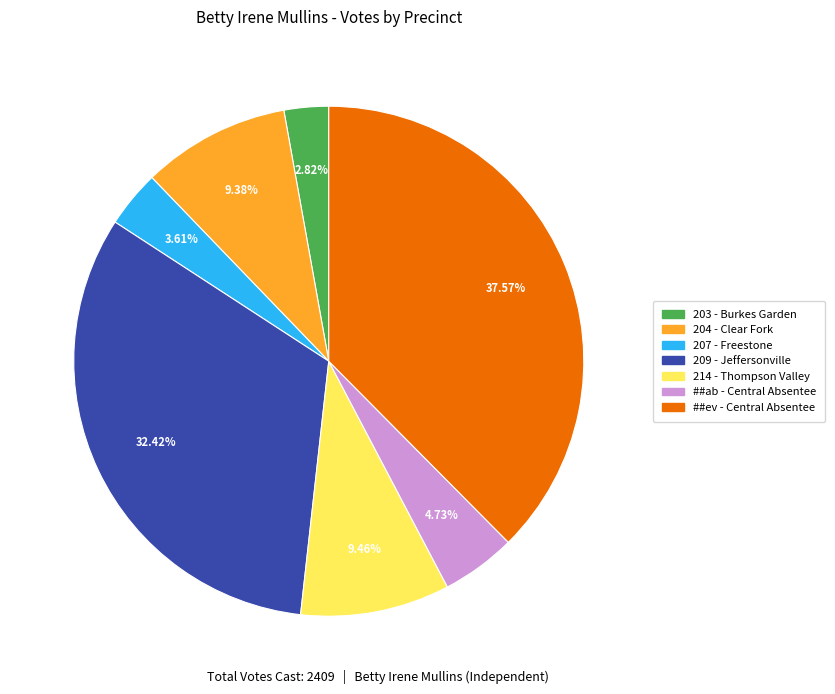

Approximately how many times larger is the value at 209 - Jeffersonville compared to ##ab - Central Absentee?

6.9